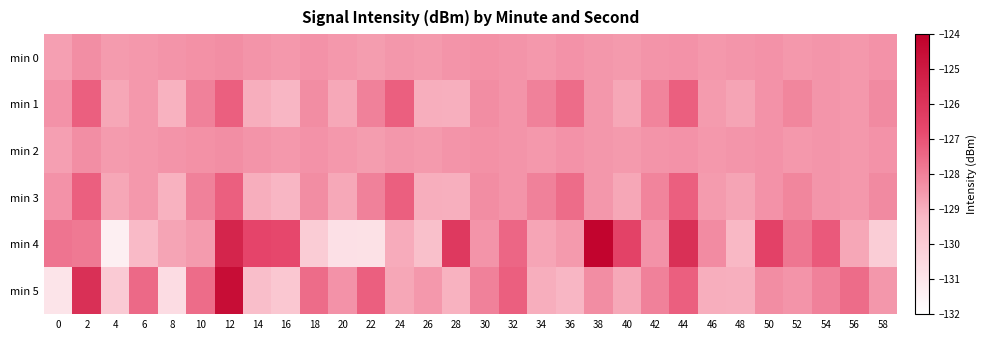

At which category is the sum across all series the highest?

12